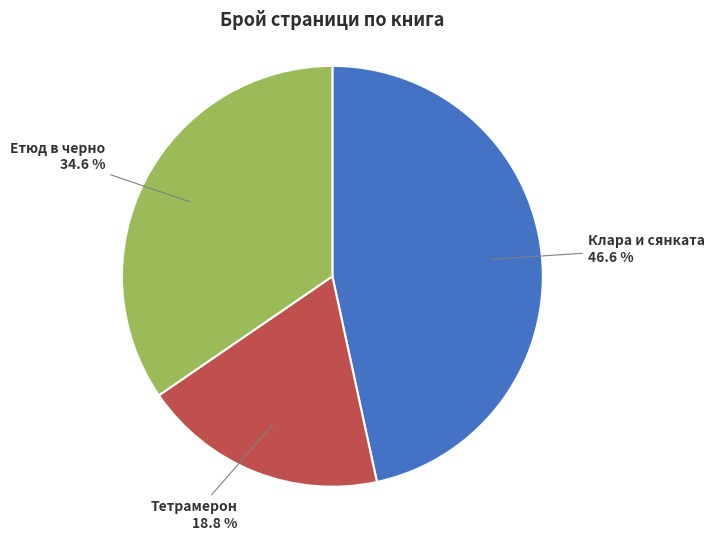

To the nearest percent, what is the average slice percentage?

33%